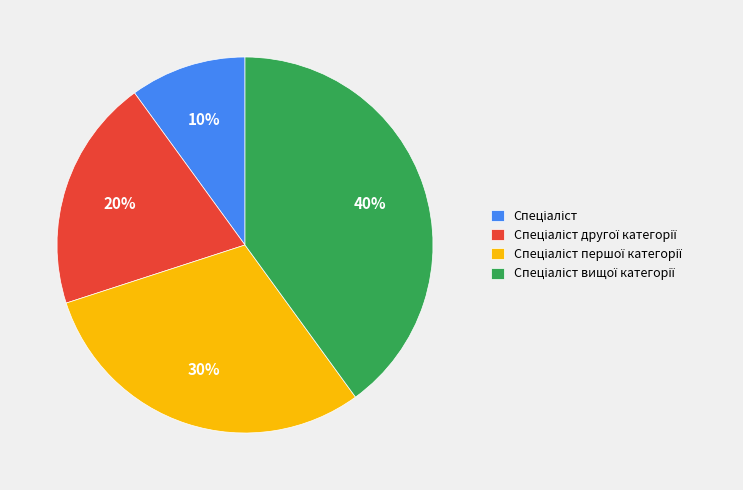

To the nearest percent, what is the difference between the largest and smallest slice percentages?

30%